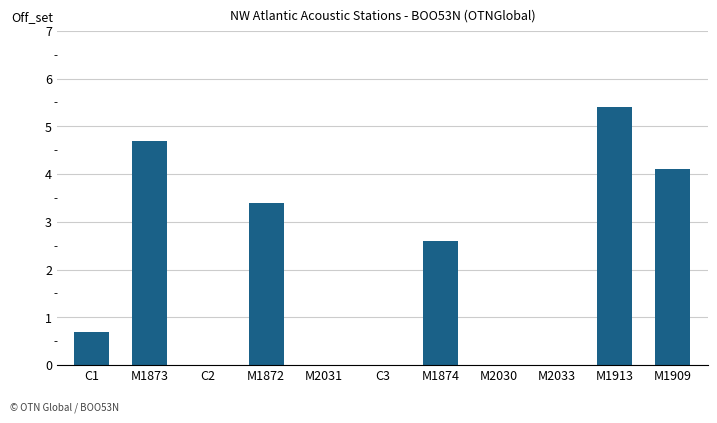

The value at M2033 is 1.8. True or false?

False